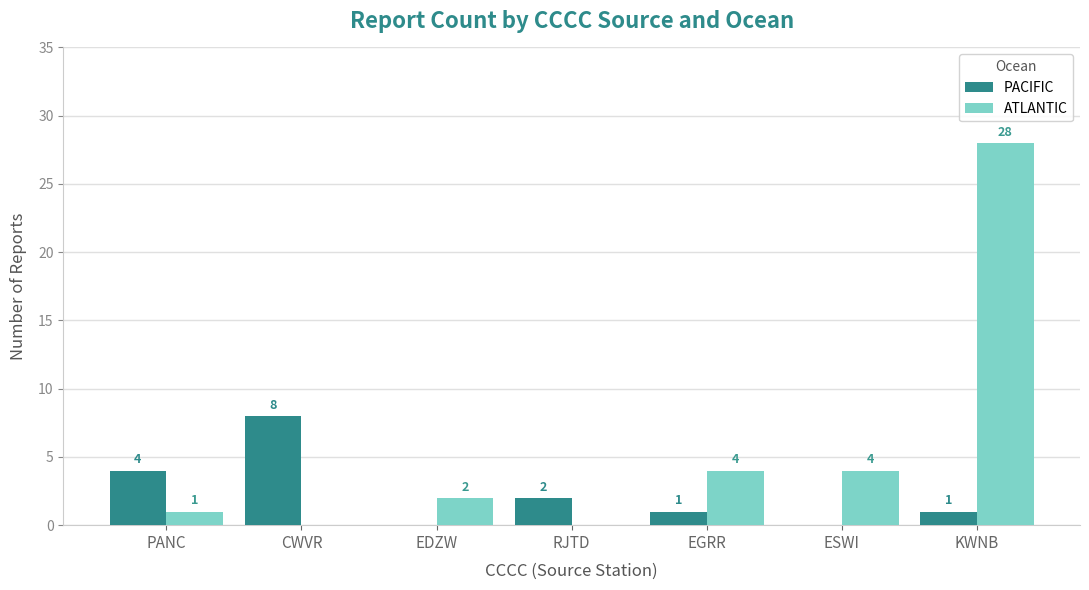

Which series has the largest range (max minus min)?

ATLANTIC